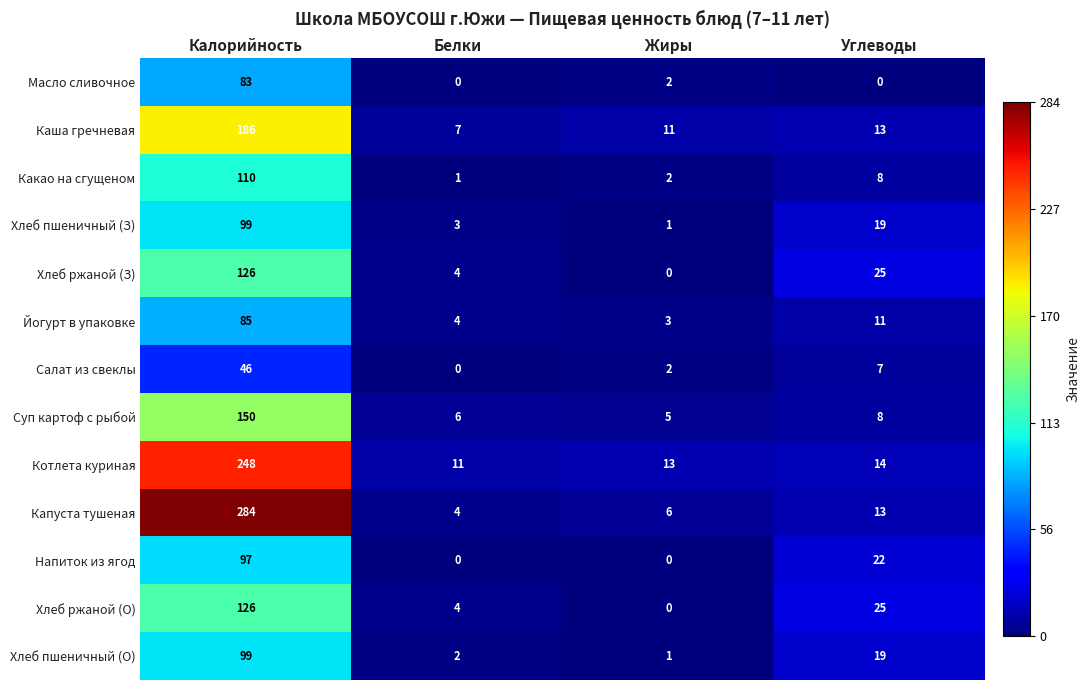

List the labels in order of Капуста тушеная value, smallest first.

Белки, Жиры, Углеводы, Калорийность